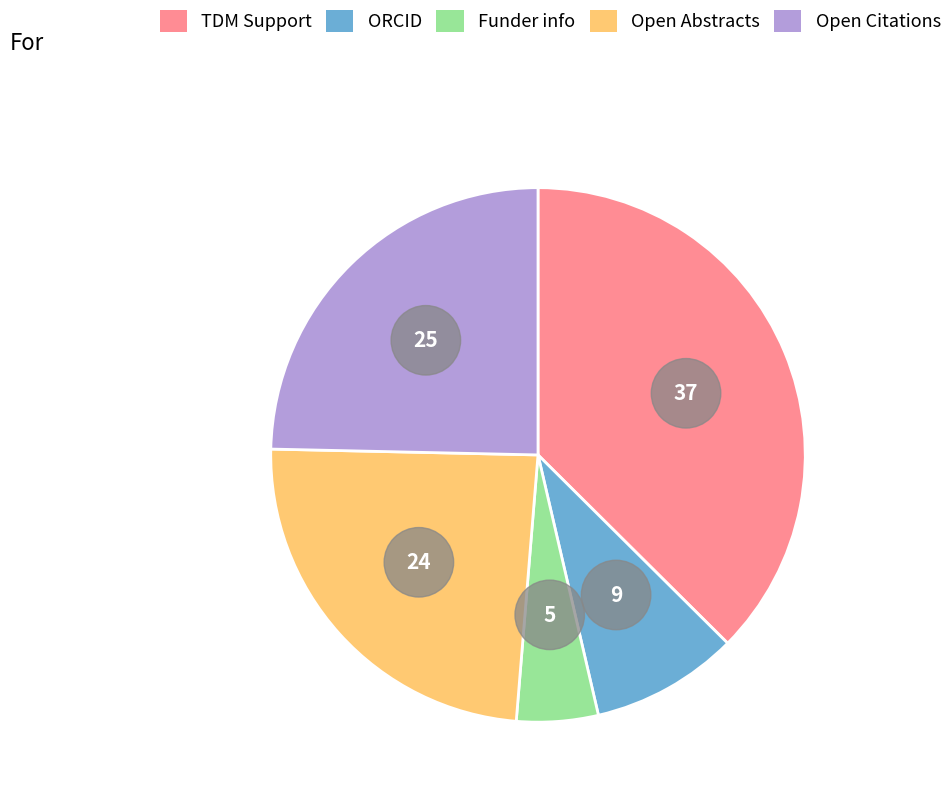

What percentage is NOT represented by Open Abstracts?

75.9%